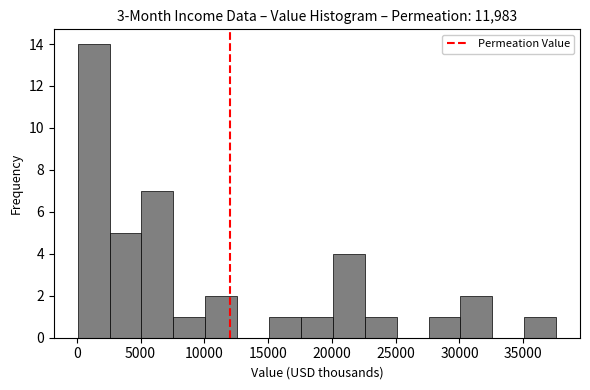

Which range on the x-axis has the tallest bar?

0 to 2500